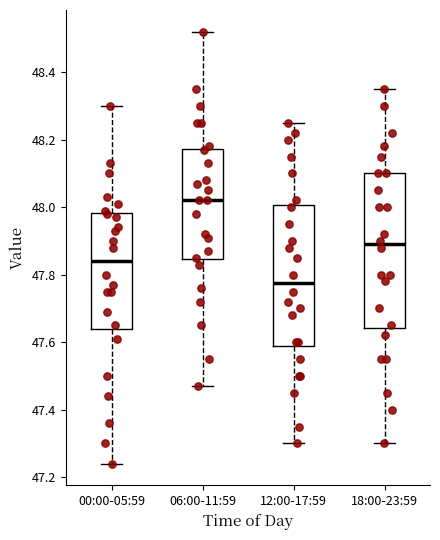

Comparing the boxes themselves (not the whiskers), which one is the tallest?

18:00-23:59